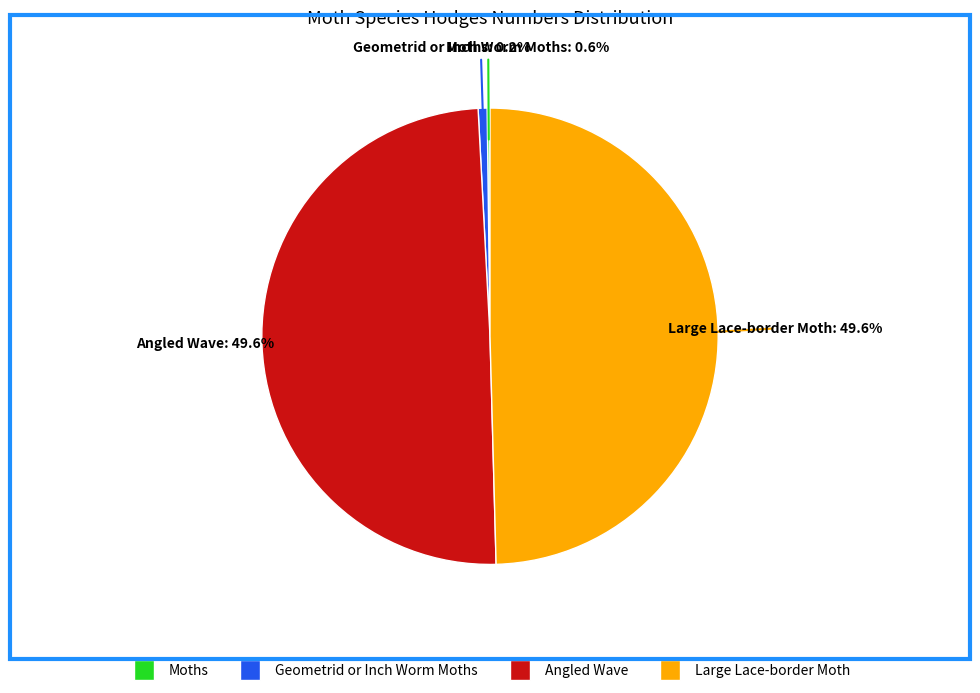

Does Large Lace-border Moth account for over 50% of the chart?

No